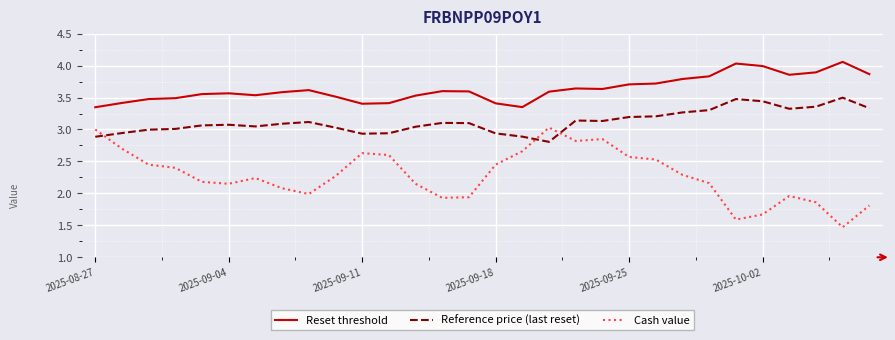

How many lines are shown in the chart?

3